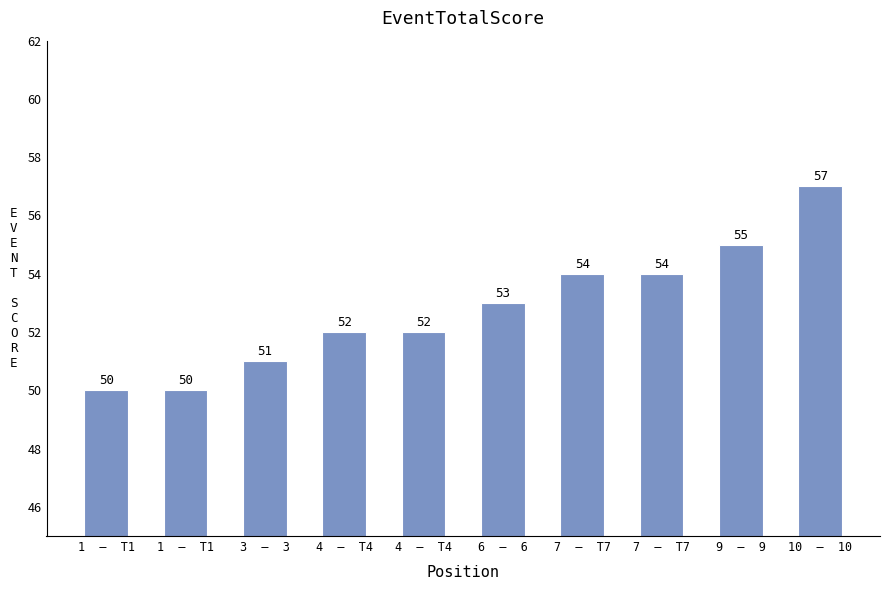

Reading right to left, what are all the values shown in this chart?

57	55	54	54	53	52	52	51	50	50